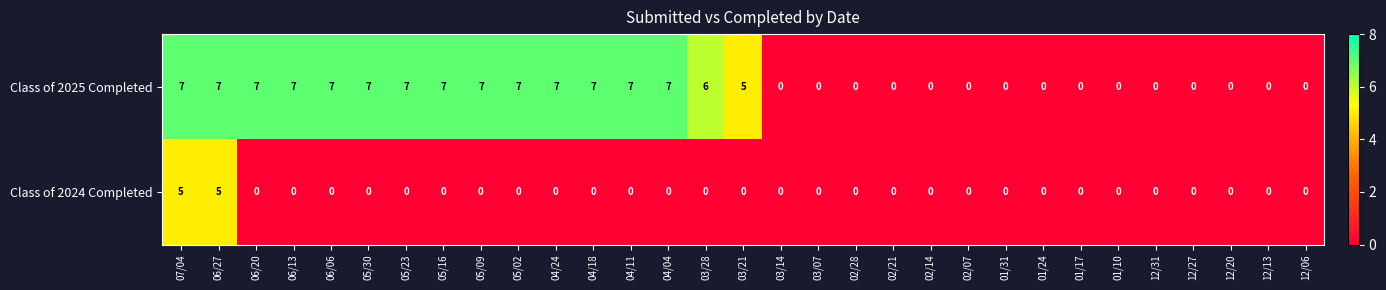

The value of Class of 2025 Completed at 06/06 is 7. True or false?

True